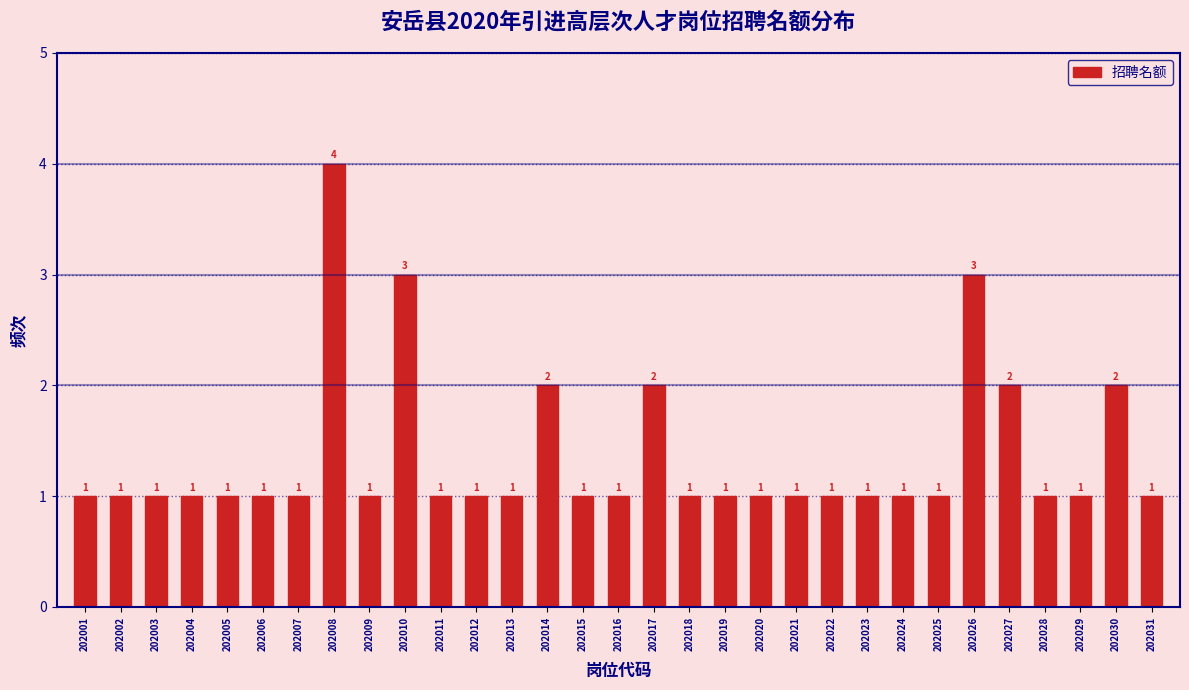

Reading left to right, list all the values displayed in this chart.

1	1	1	1	1	1	1	4	1	3	1	1	1	2	1	1	2	1	1	1	1	1	1	1	1	3	2	1	1	2	1